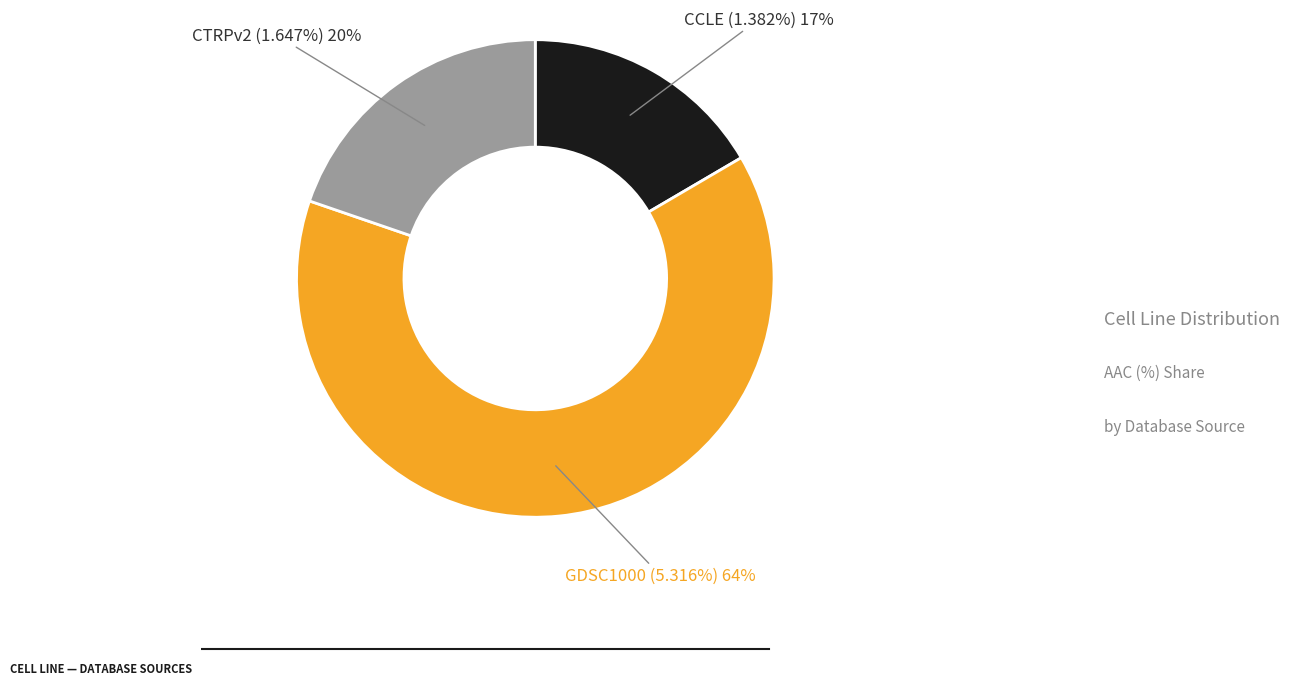

The CTRPv2 slice represents 20% of the pie. True or false?

True